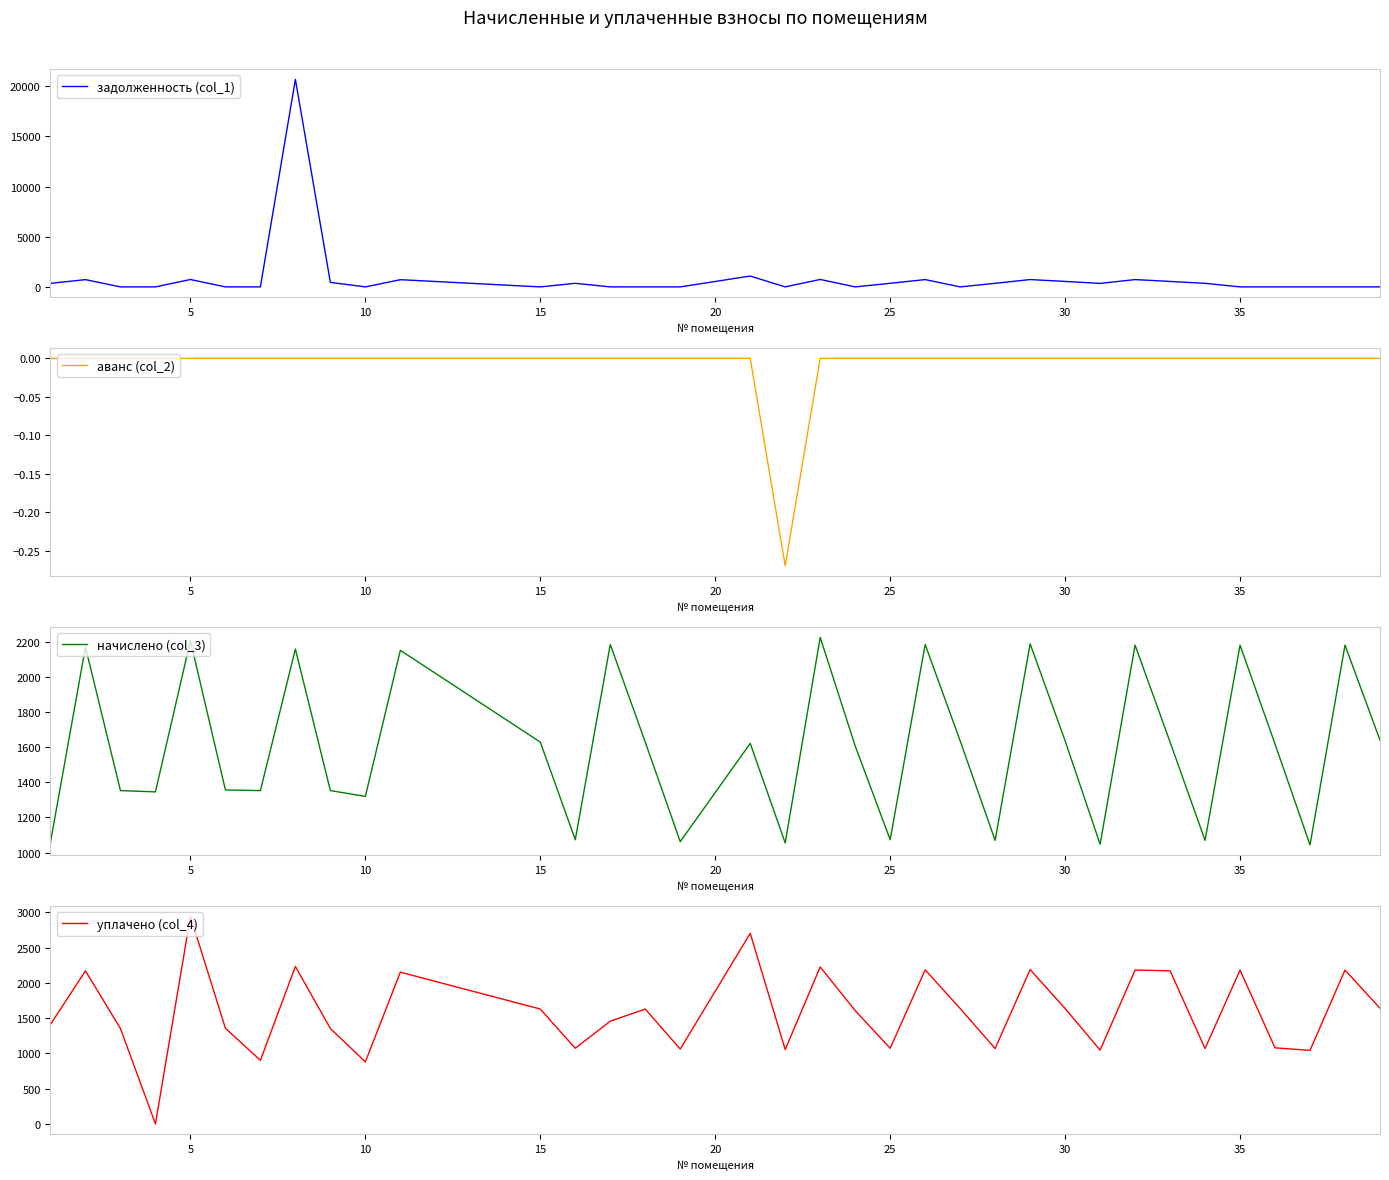

How many lines are shown in the chart?

4